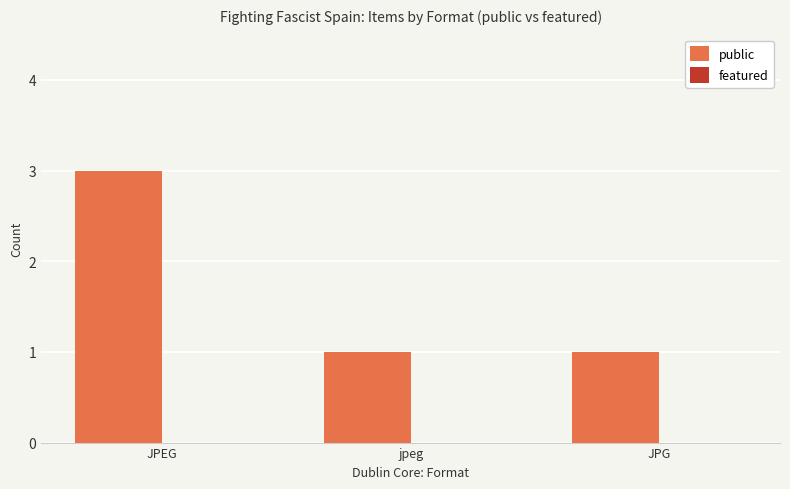

What is the label of the 1st bar from the right?

JPG